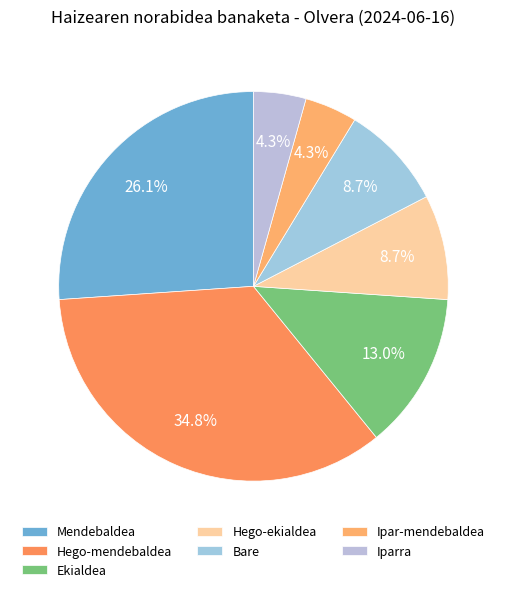

What percentage do Bare and Hego-ekialdea together represent?

17.4%